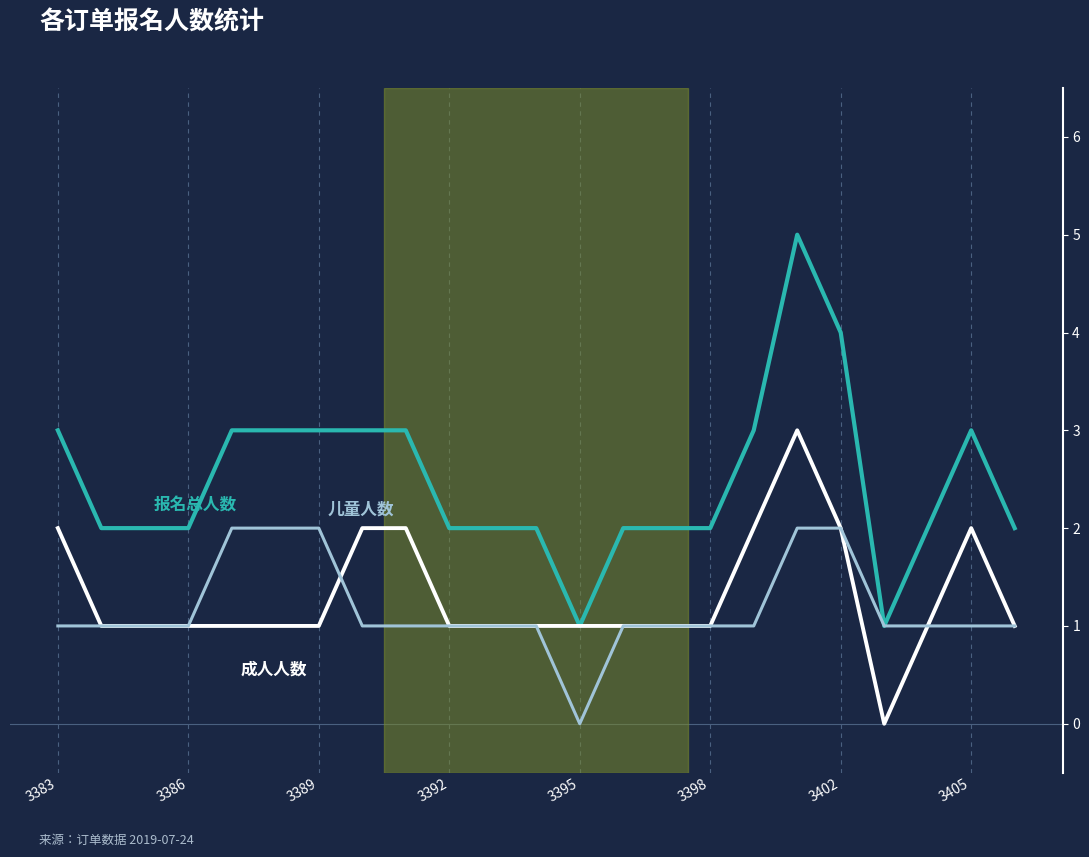

What is the maximum value shown in the chart?

5